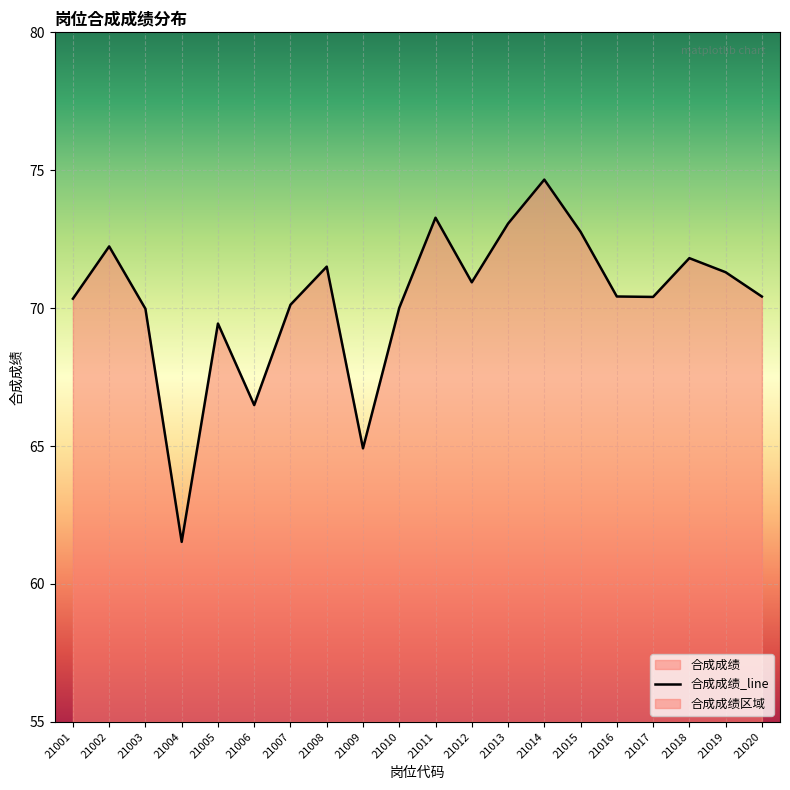

Reading left to right, list all the values displayed in this chart.

21001=70.3	21002=72.2	21003=70.0	21004=61.5	21005=69.4	21006=66.5	21007=70.1	21008=71.5	21009=64.9	21010=70.0	21011=73.3	21012=70.9	21013=73.1	21014=74.7	21015=72.8	21016=70.4	21017=70.4	21018=71.8	21019=71.3	21020=70.4